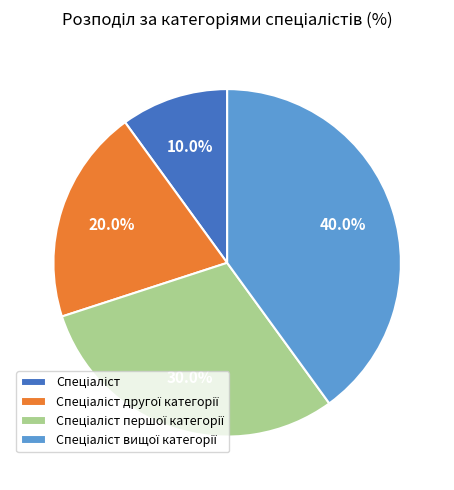

Does any single category account for the majority?

No